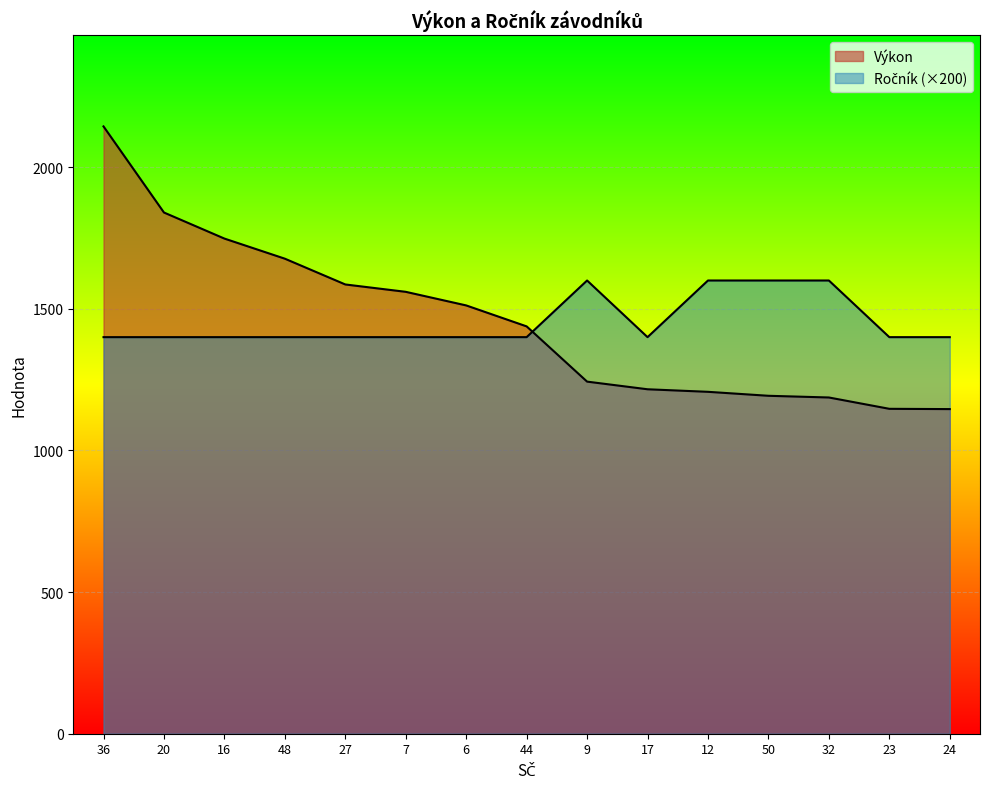

How many lines are shown in the chart?

2